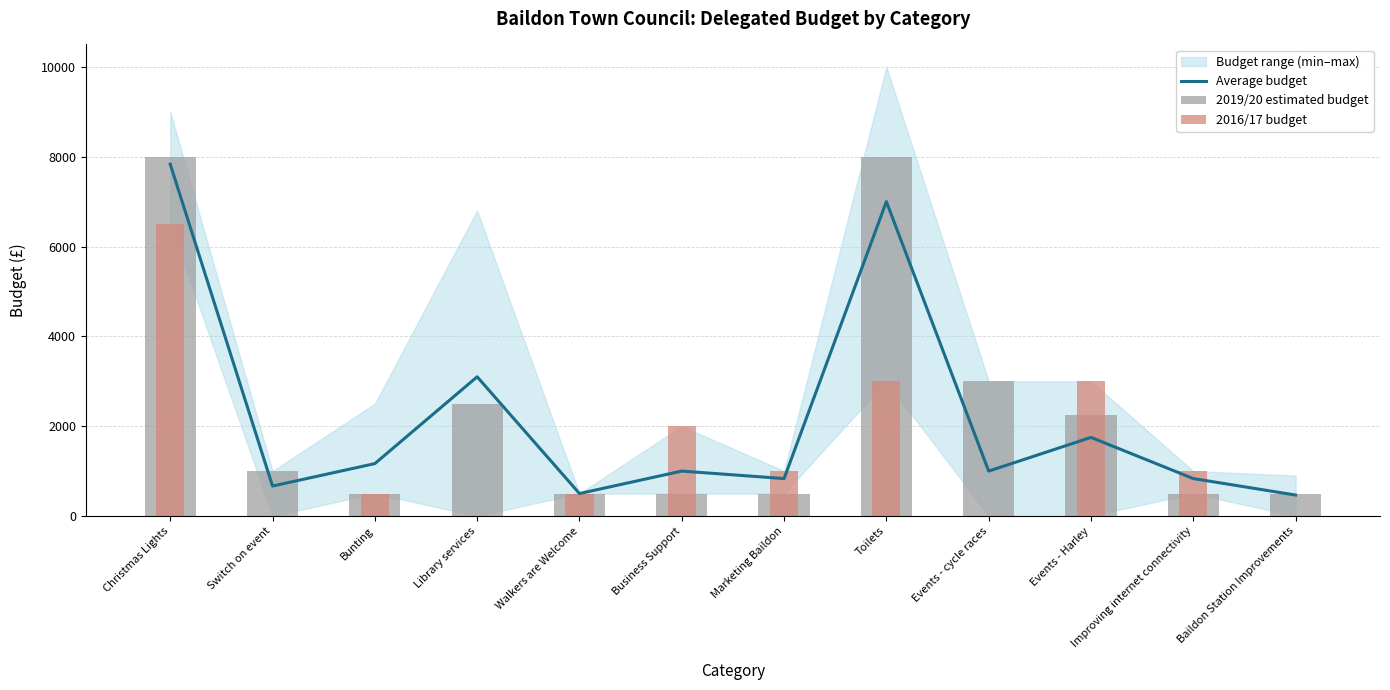

The 2016/17 budget series shows 553.5 at Marketing Baildon. True or false?

False